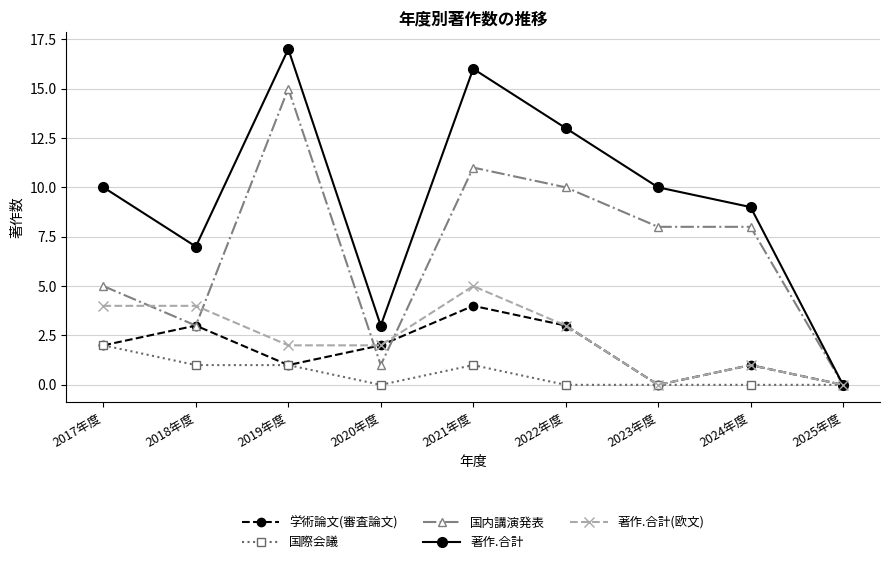

At which label does 国際会議 reach its peak?

2017年度